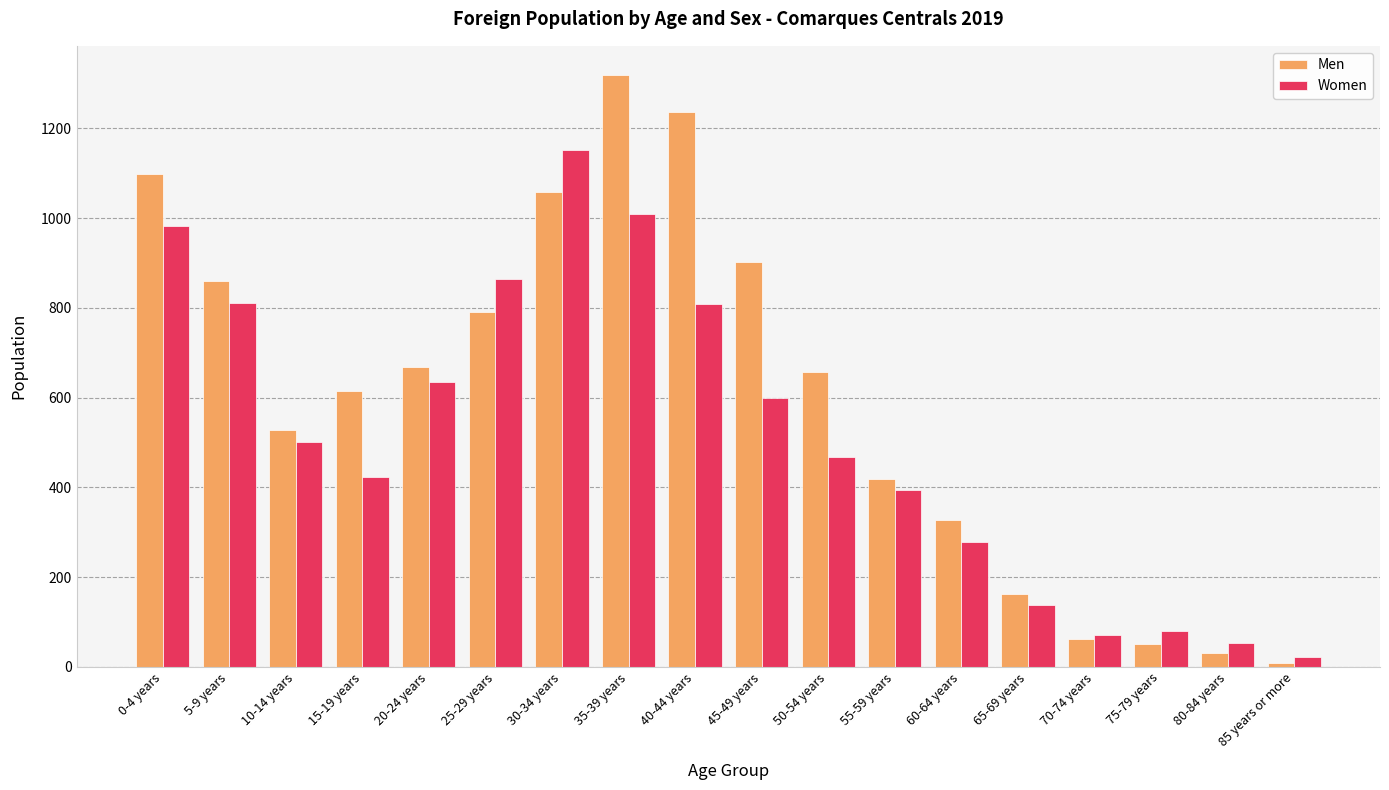

Is it true that Men equals 311 at 45-49 years?

False